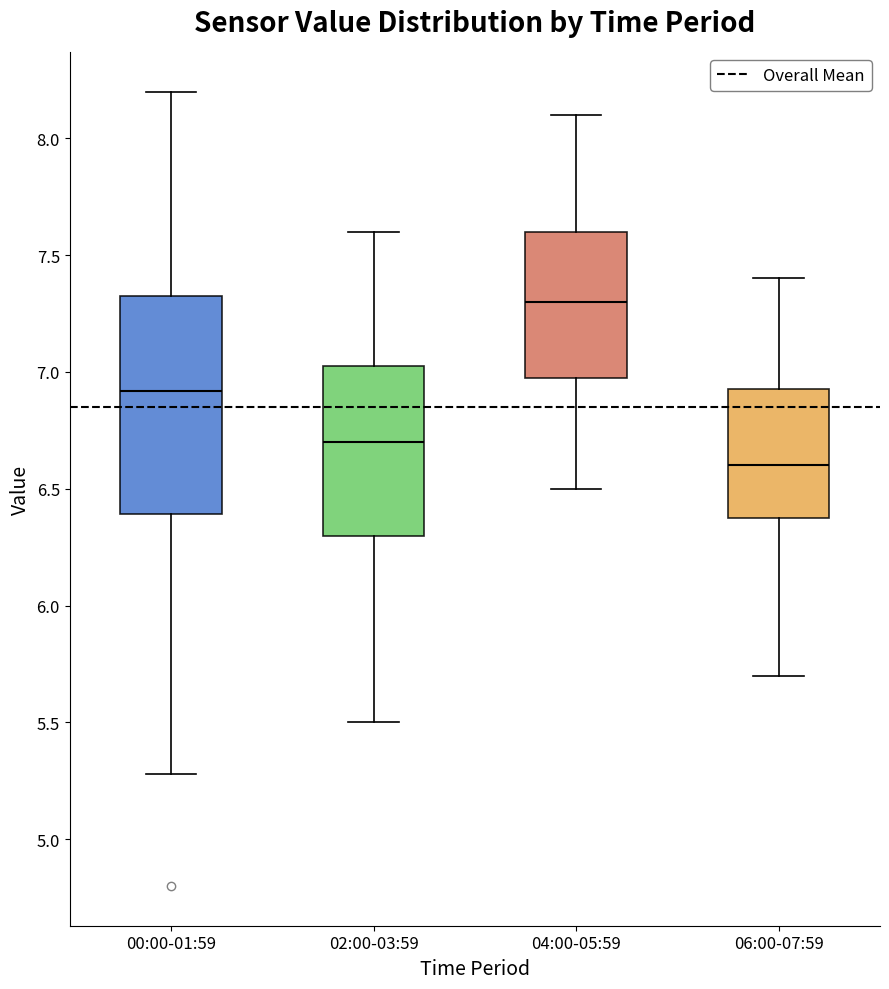

Where does the upper whisker of the box for 00:00-01:59 end on the y-axis? The values are not printed on the chart, so give them approximately, as read against the axis.

8.20